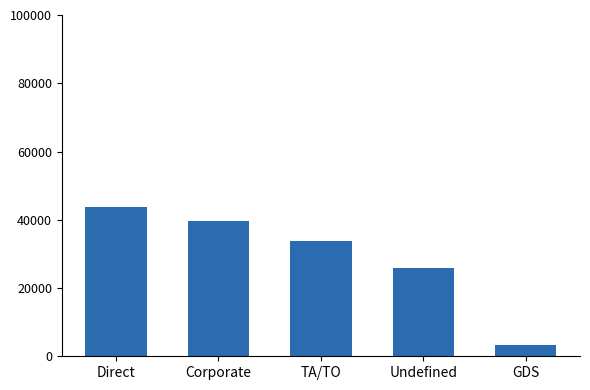

What is the minimum value shown in the chart?

3392.3